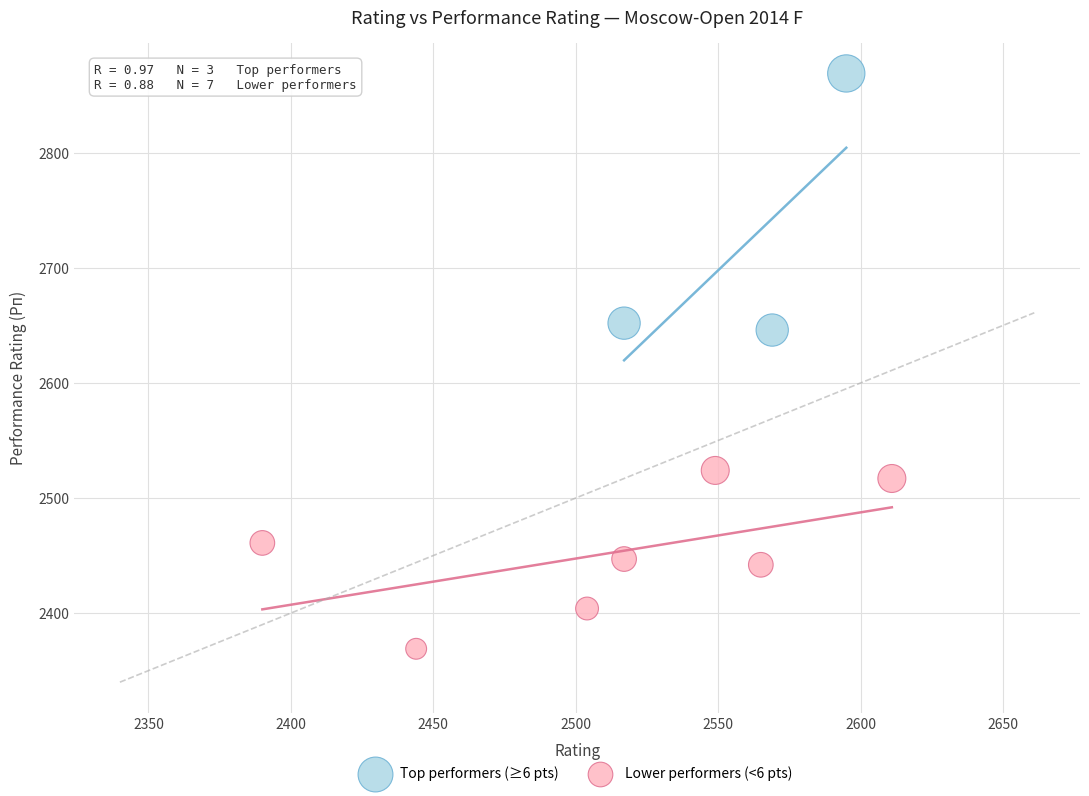

What are all the series names shown in the legend?

Top performers (≥6 pts), Lower performers (<6 pts)